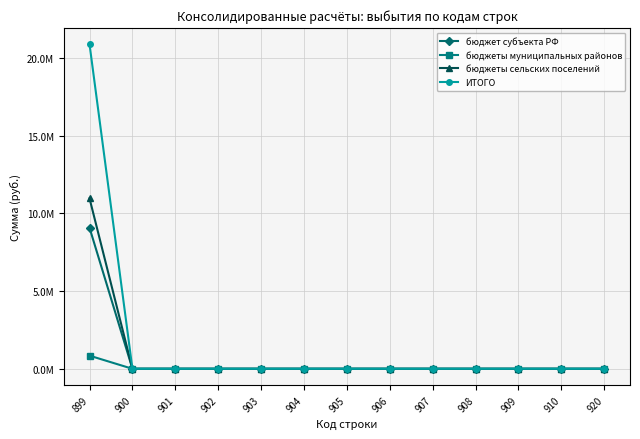

What are all the series names shown in the legend?

бюджет субъекта РФ, бюджеты муниципальных районов, бюджеты сельских поселений, ИТОГО